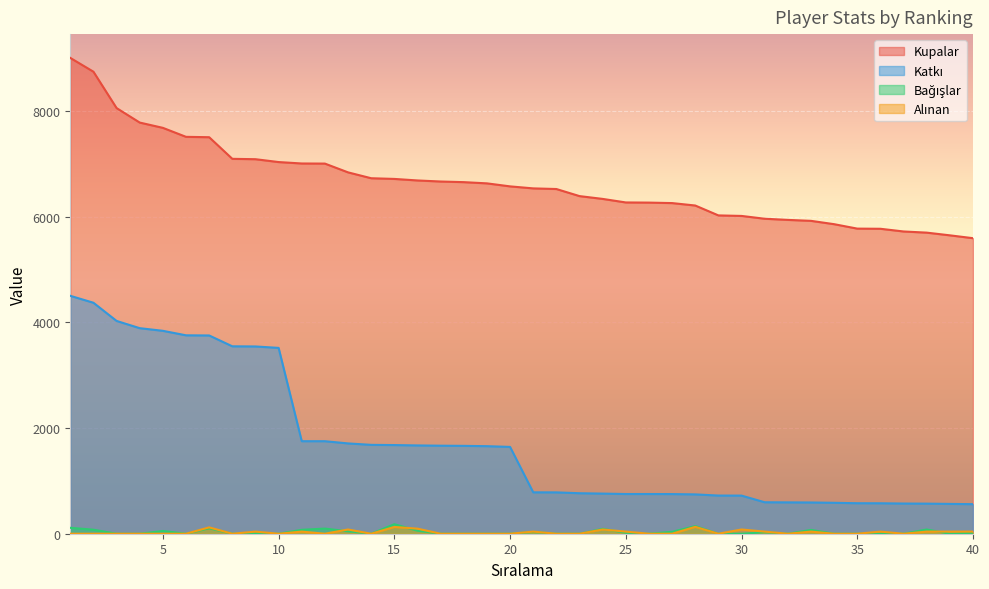

True or false: Bağışlar and Kupalar cross at least once.

False